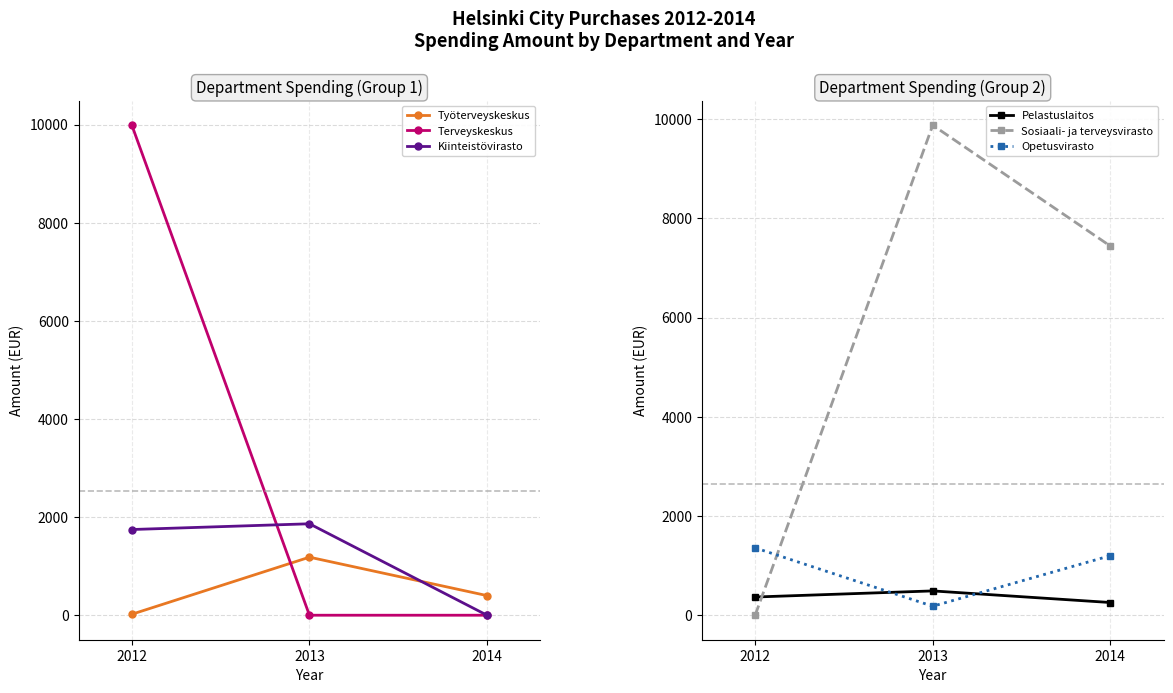

Which series changed the most between 2012 and 2013?

Terveyskeskus